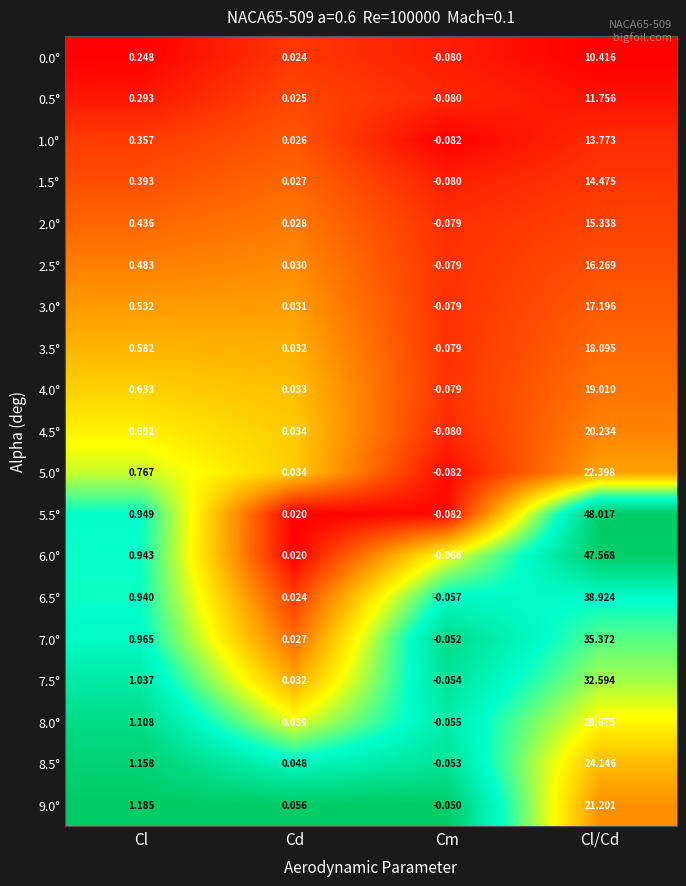

Where does the 0.0° series first go above 0?

Cl